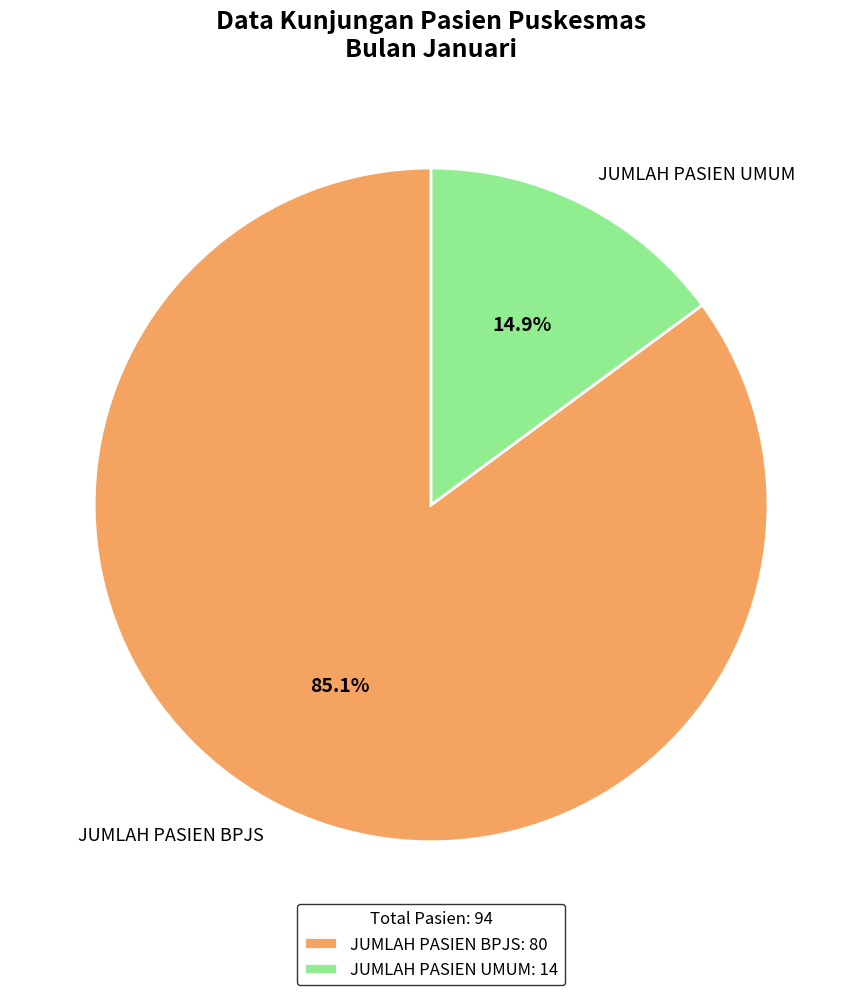

Between JUMLAH PASIEN BPJS and JUMLAH PASIEN UMUM, which is larger?

JUMLAH PASIEN BPJS